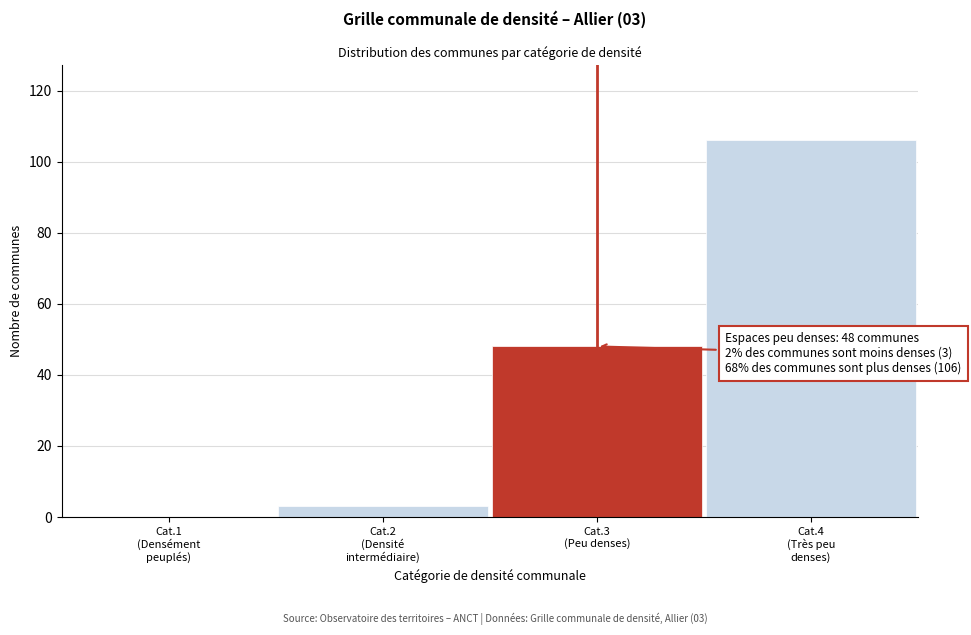

Count the number of data series in this chart.

1